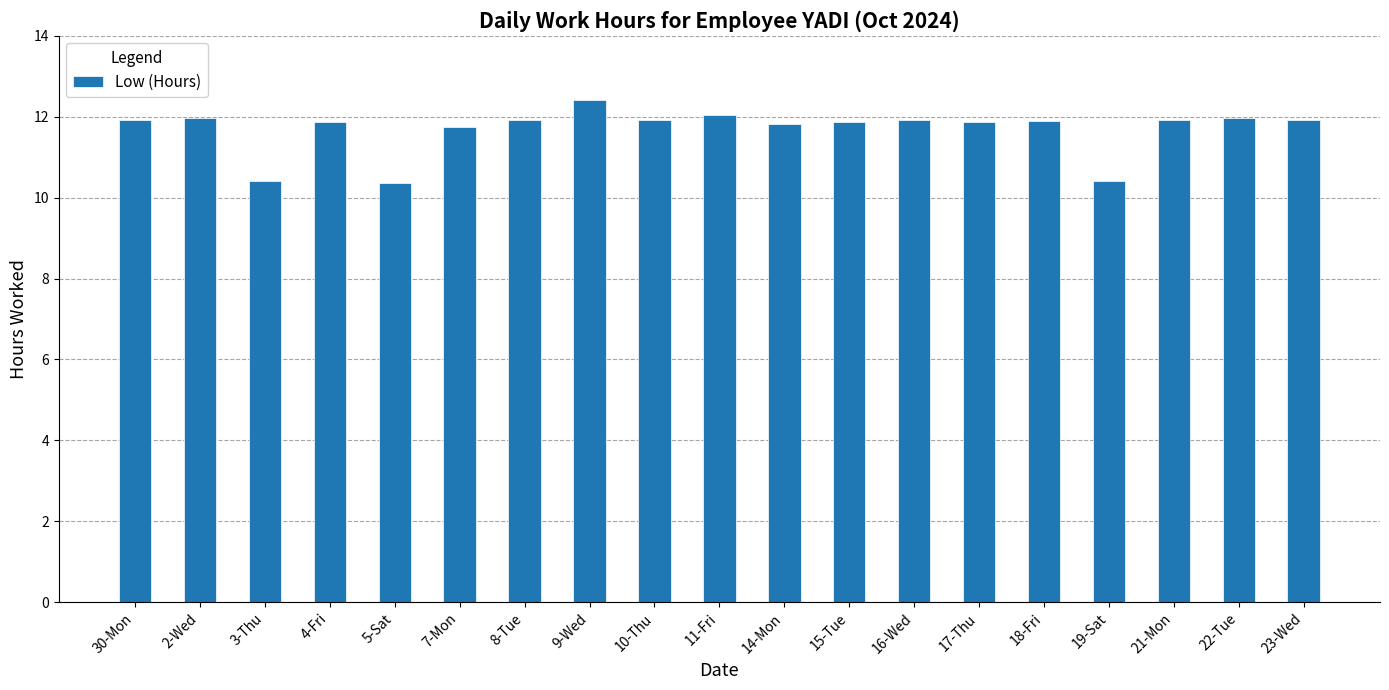

What is the maximum value shown in the chart?

12.4